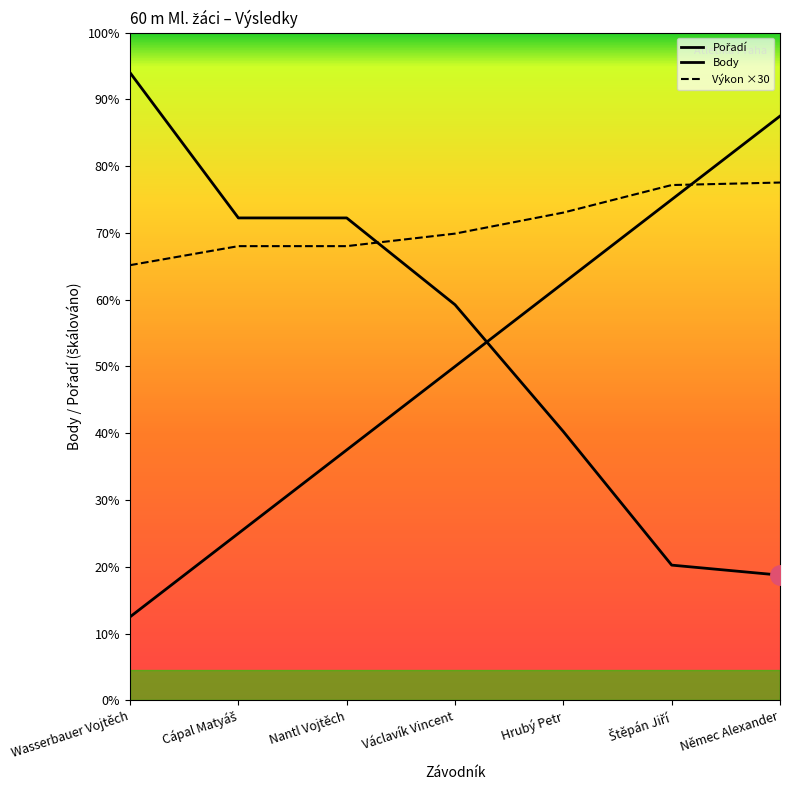

How many times do Výkon ×30 and Pořadí cross each other?

1